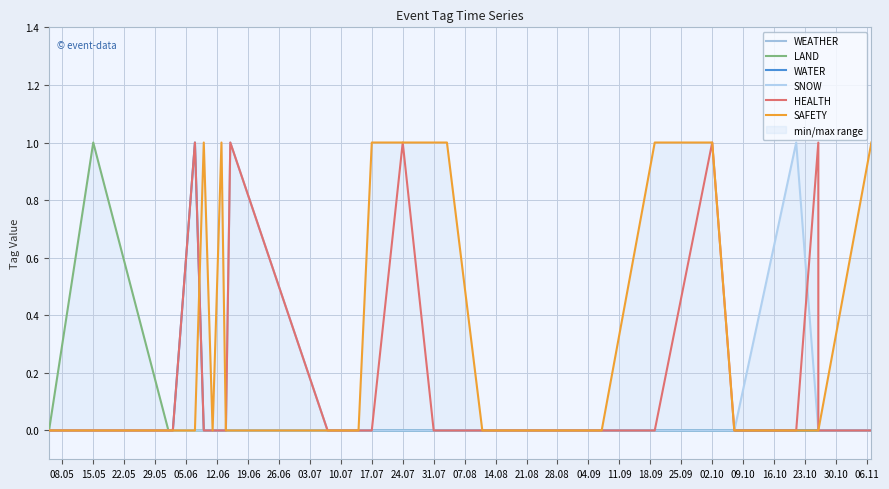

What is the label of the 9th point from the left?

03.07